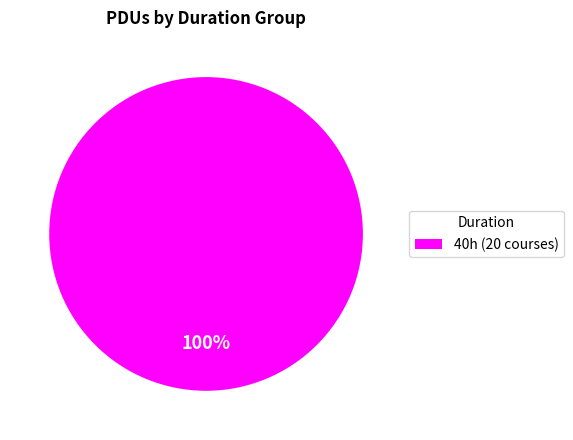

What percentage is the 40h (20 courses) slice, to the nearest percent?

100%